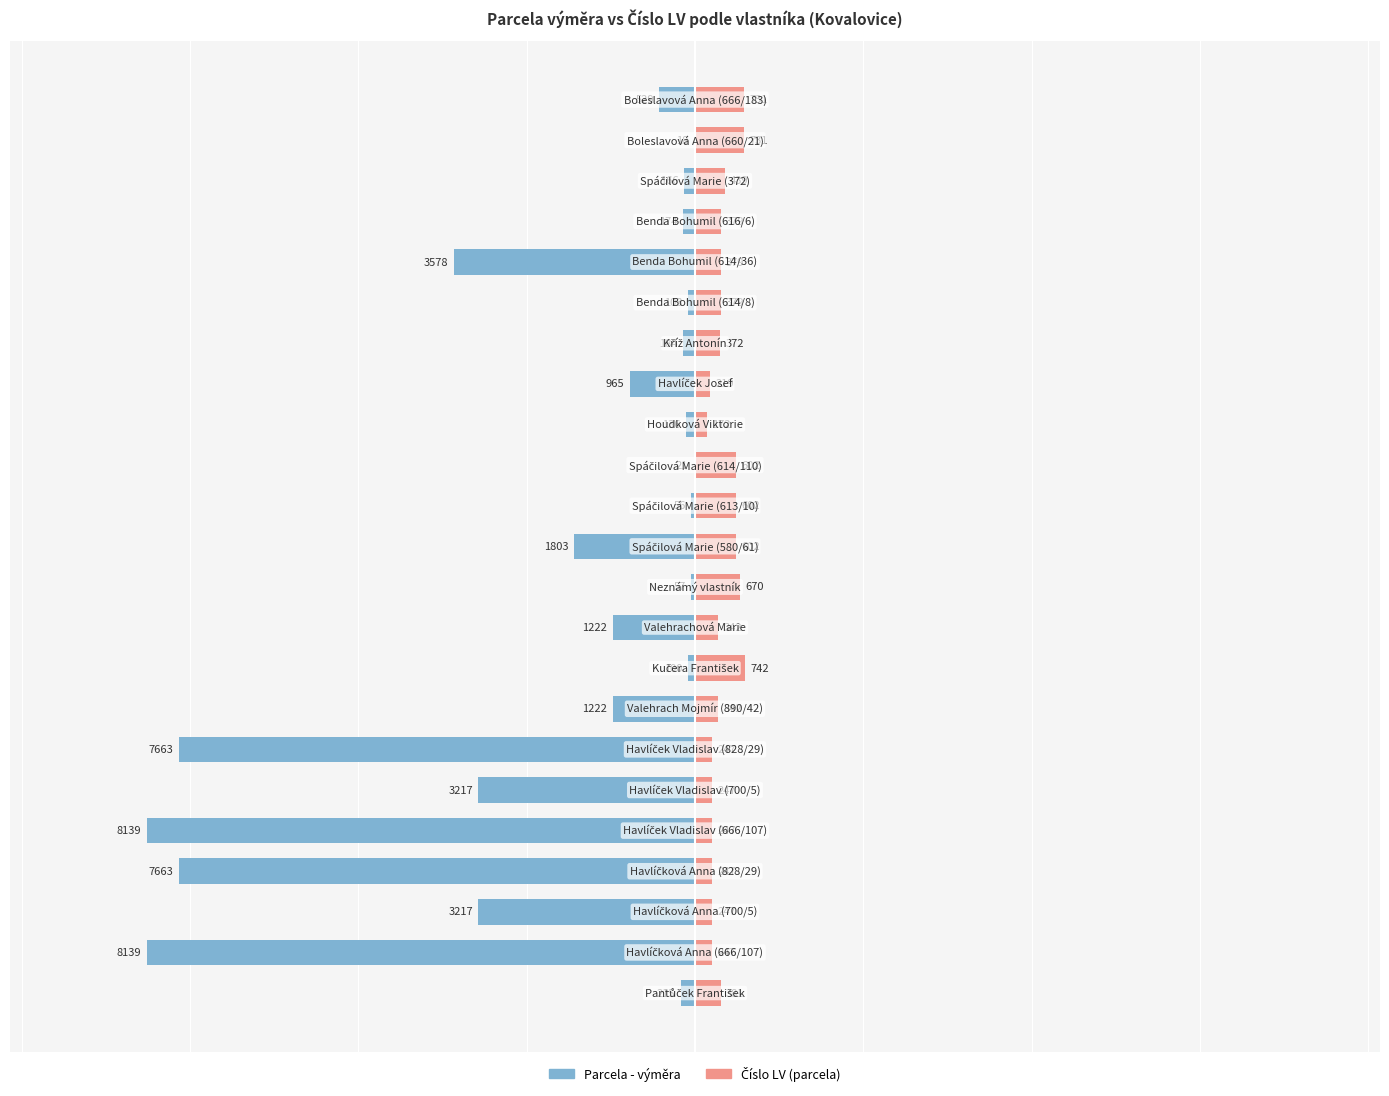

Reading left to right, transcribe all the data shown in this chart.

Parcela - výměra: 0=-215	1=-8139	2=-3217	3=-7663	4=-8139	5=-3217	6=-7663	7=-1222	8=-100	9=-1222	10=-57	11=-1803	12=-56	13=-21	14=-136	15=-965	16=-184	17=-103	18=-3578	19=-174	20=-166	21=-18	22=-529
Číslo LV (parcela): 0=381	1=247	2=247	3=247	4=247	5=247	6=247	7=342	8=742	9=342	10=670	11=602	12=602	13=602	14=172	15=219	16=372	17=379	18=379	19=379	20=439	21=731	22=731